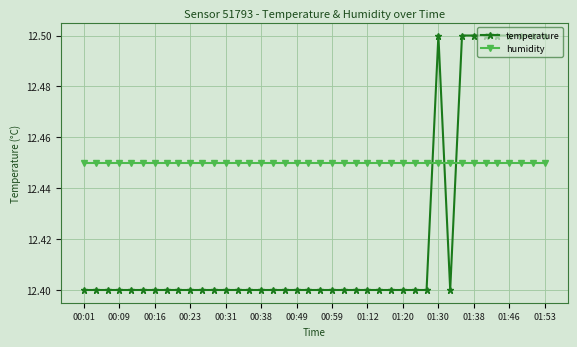

How many intersections are there between humidity and temperature?

3